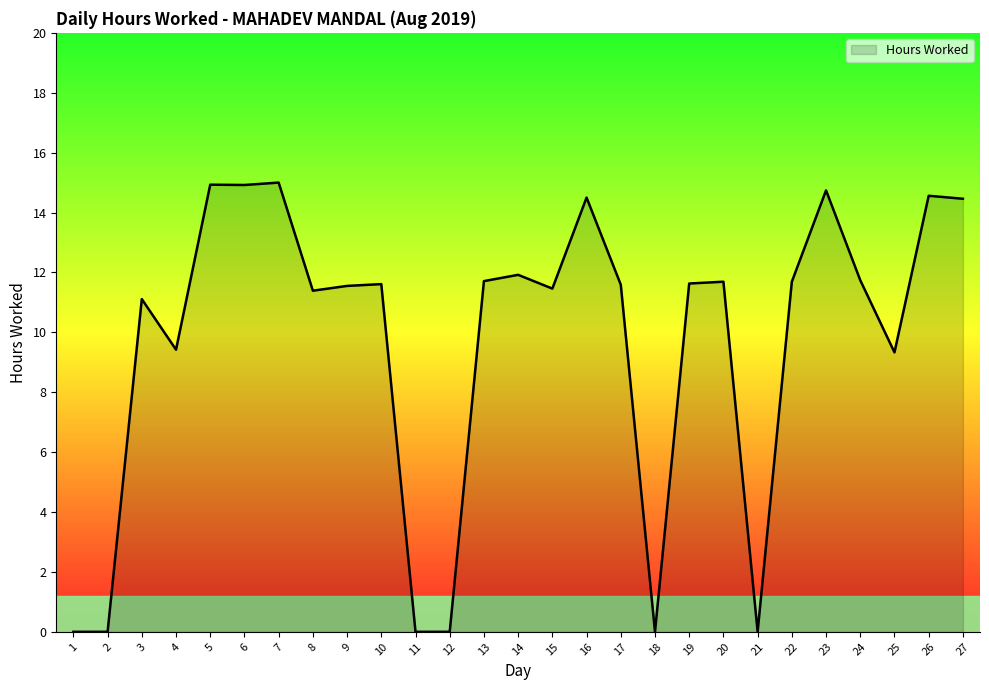

What is the difference between the maximum and minimum values?

15.0